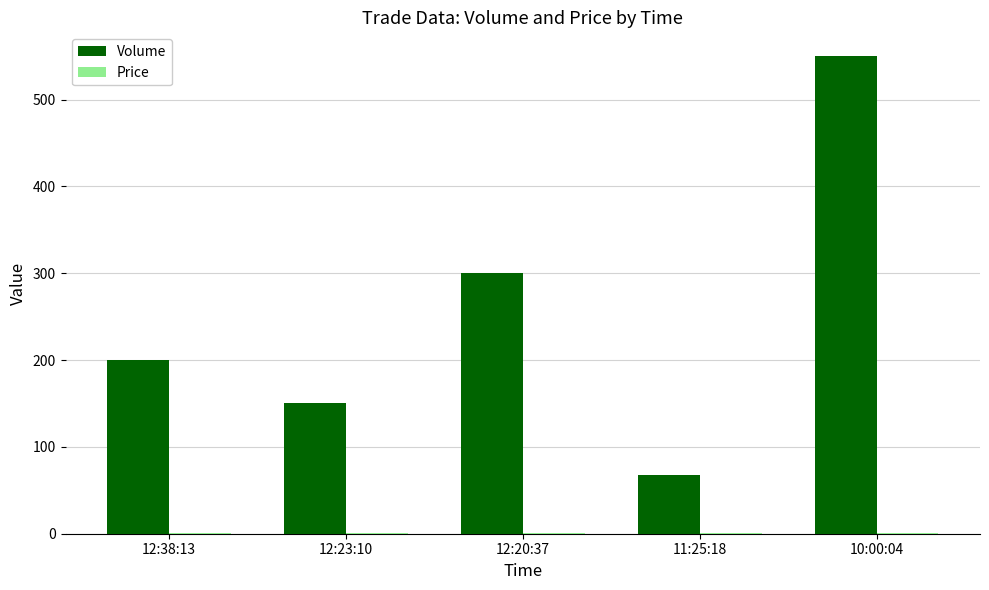

True or false: Volume has a value of 300.0 at 12:20:37.

True